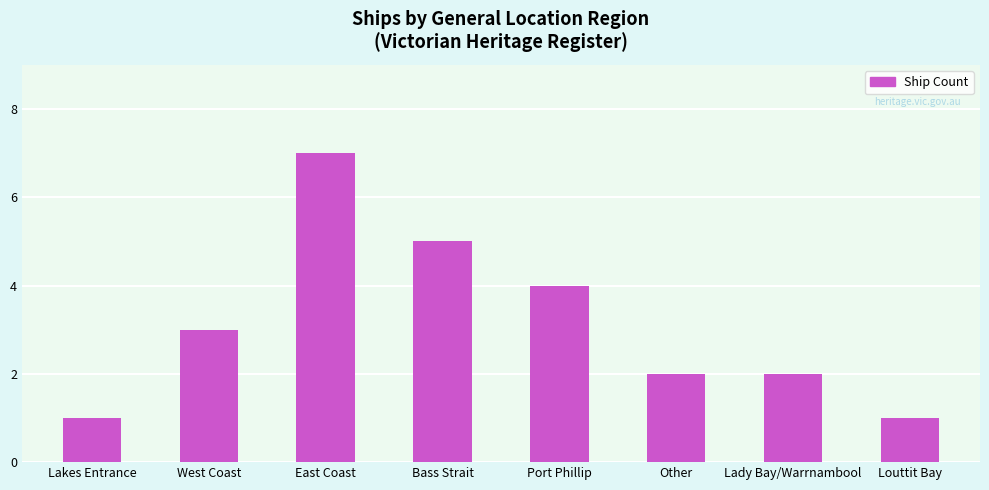

What value does the data have at Lady Bay/Warrnambool?

2